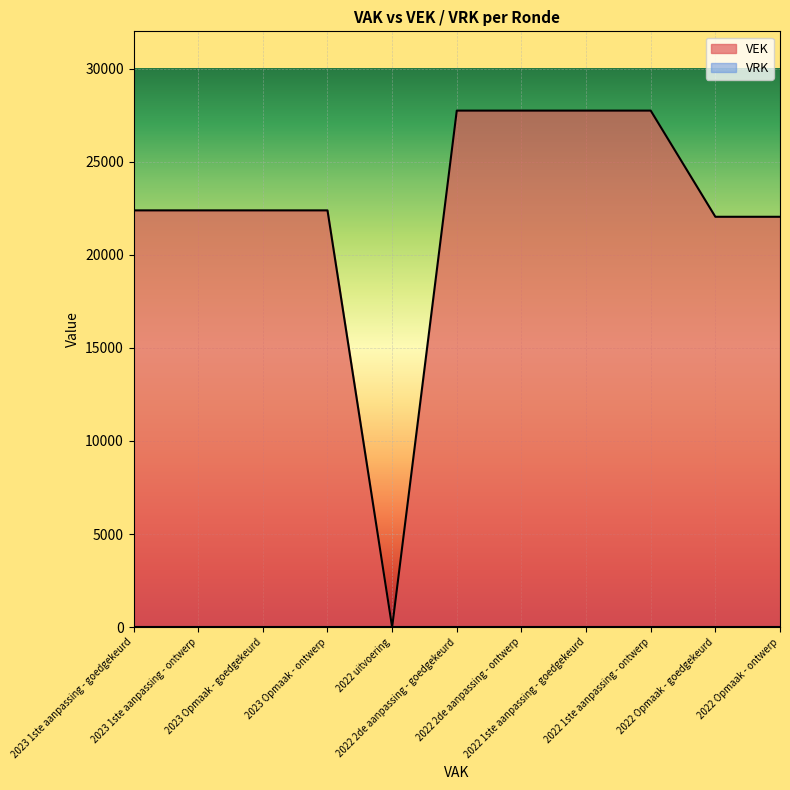

Which label corresponds to the largest value in the chart?

2022 2de aanpassing - goedgekeurd